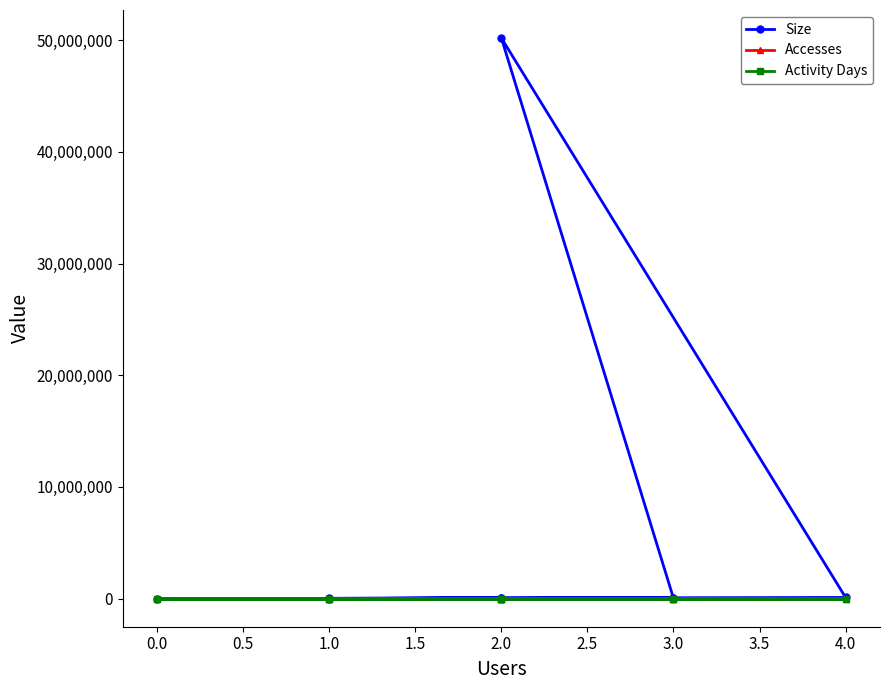

Where does the Activity Days series first go above 3?

4.0